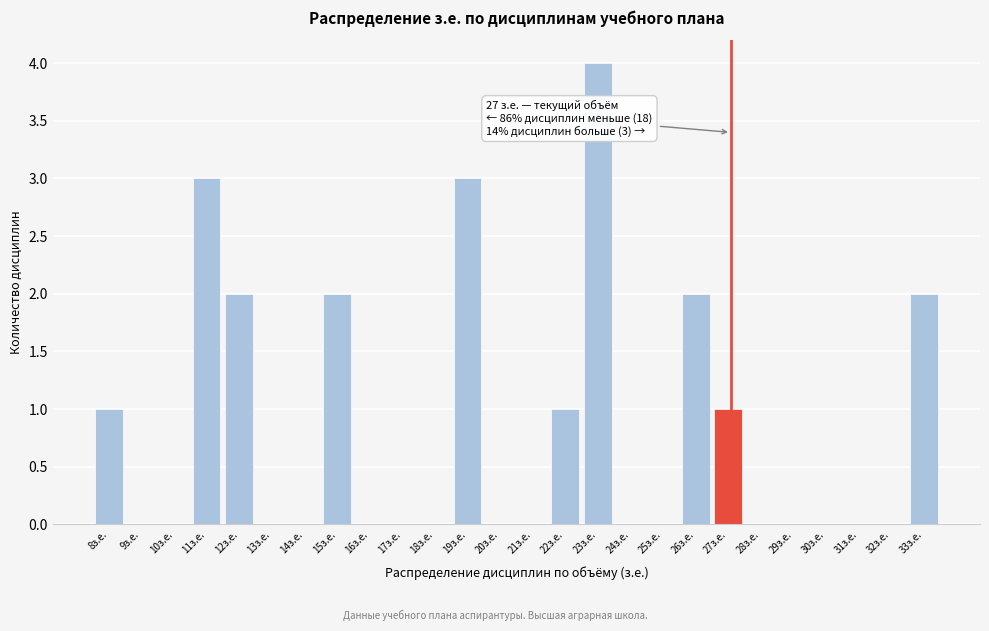

Reading left to right, extract all data points from this chart.

8з.е.=1	9з.е.=0	10з.е.=0	11з.е.=3	12з.е.=2	13з.е.=0	14з.е.=0	15з.е.=2	16з.е.=0	17з.е.=0	18з.е.=0	19з.е.=3	20з.е.=0	21з.е.=0	22з.е.=1	23з.е.=4	24з.е.=0	25з.е.=0	26з.е.=2	27з.е.=1	28з.е.=0	29з.е.=0	30з.е.=0	31з.е.=0	32з.е.=0	33з.е.=2